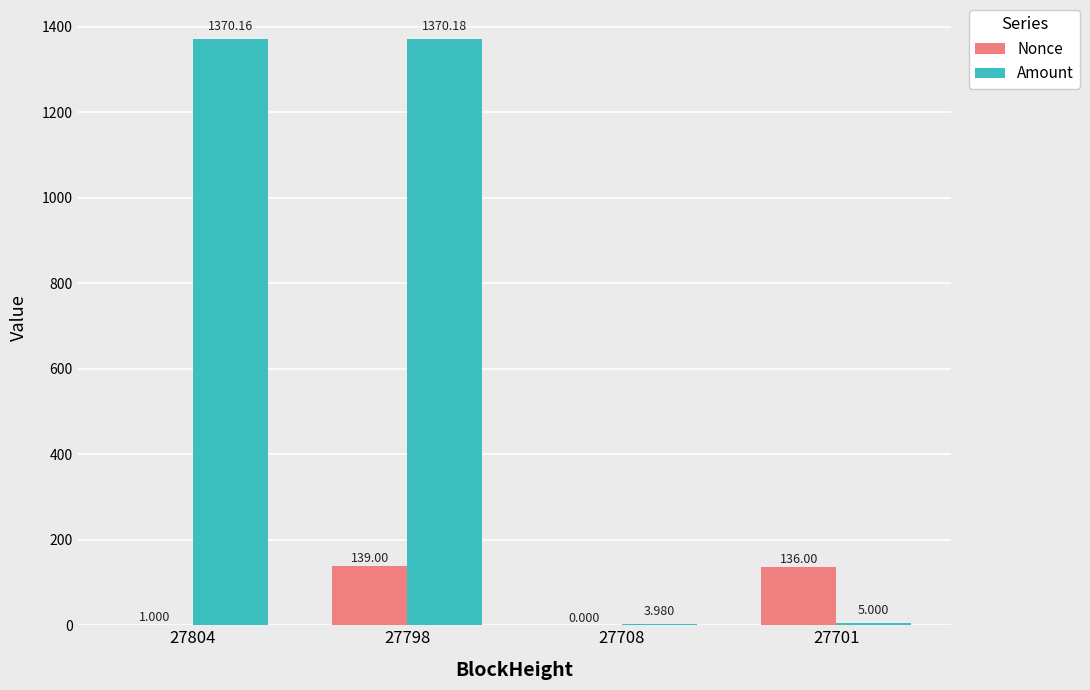

Which category has the highest value across all series?

27798